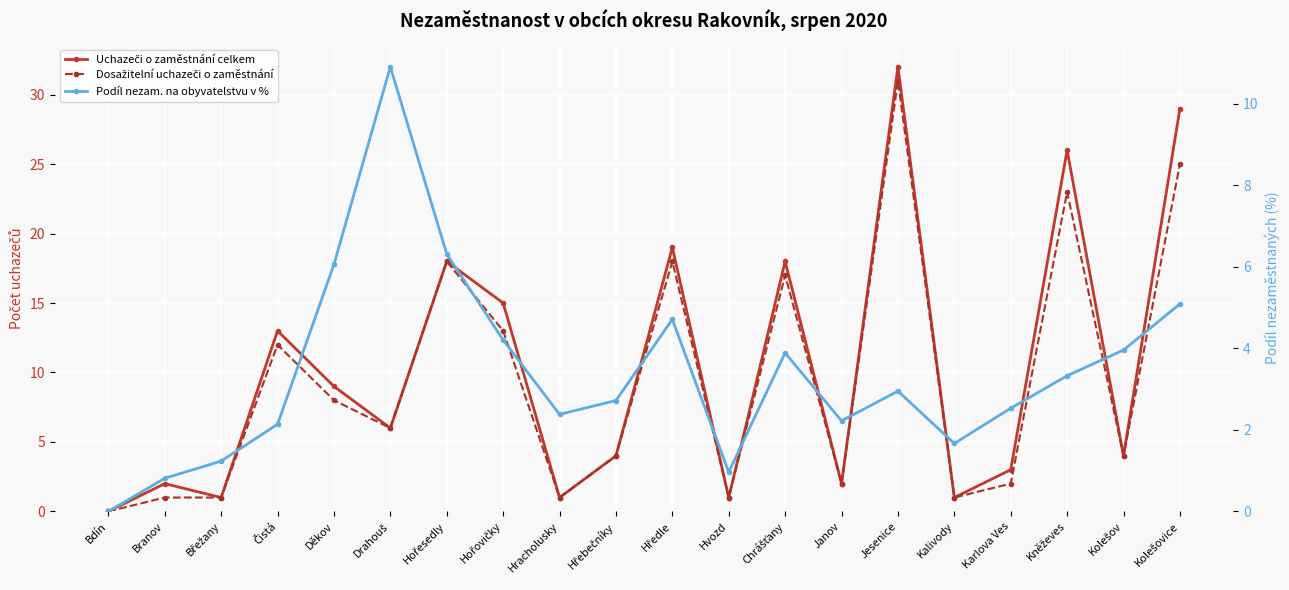

Between which two adjacent categories do Uchazeči o zaměstnání celkem and Podíl nezam. na obyvatelstvu v % first intersect?

Branov and Břežany